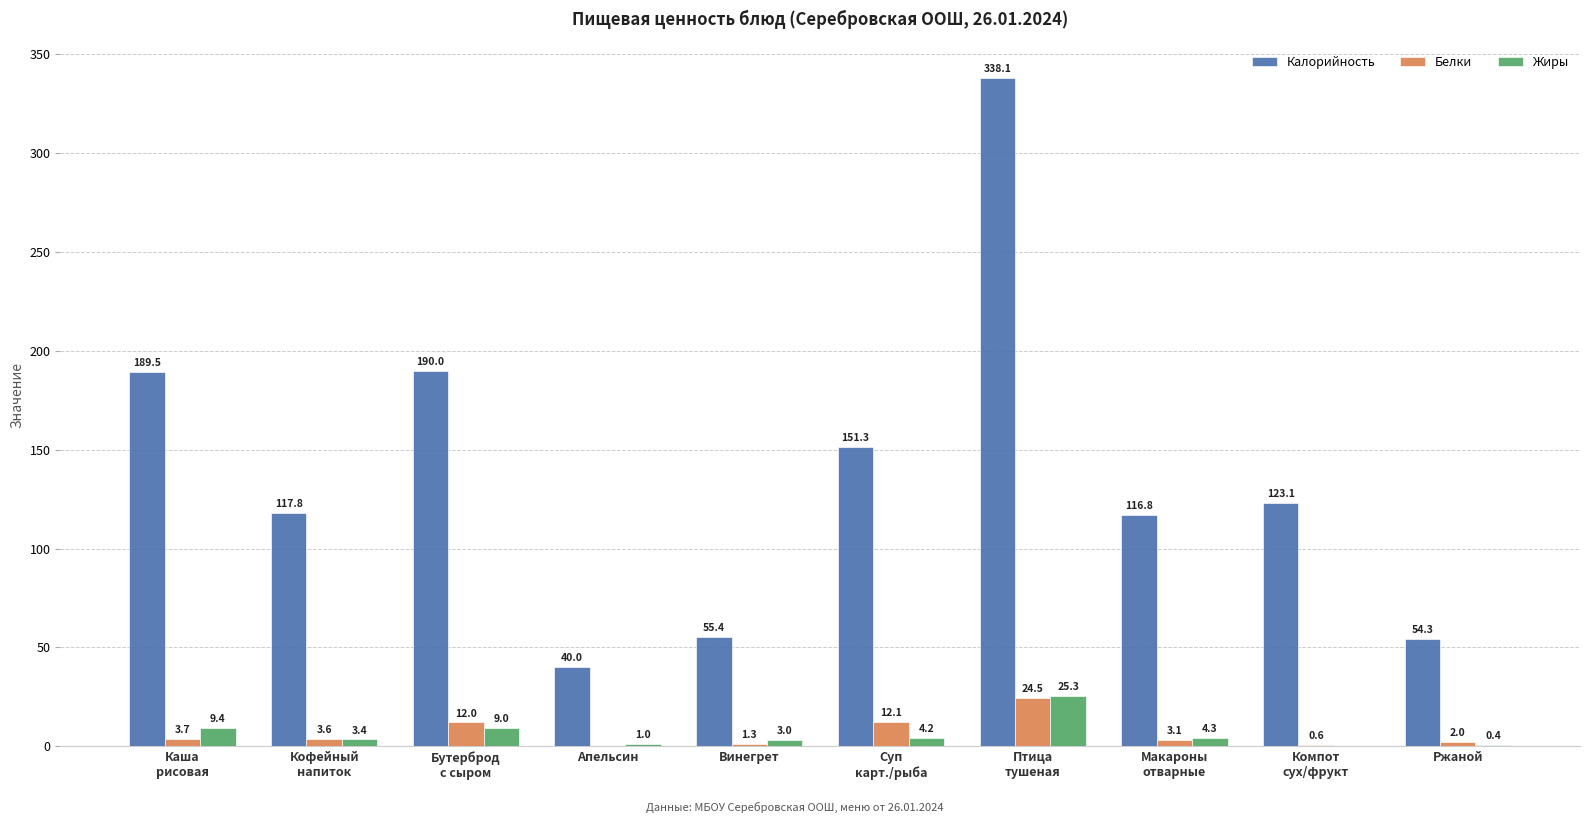

What is the difference between the Белки values at Каша
рисовая and Бутерброд
с сыром?

8.3